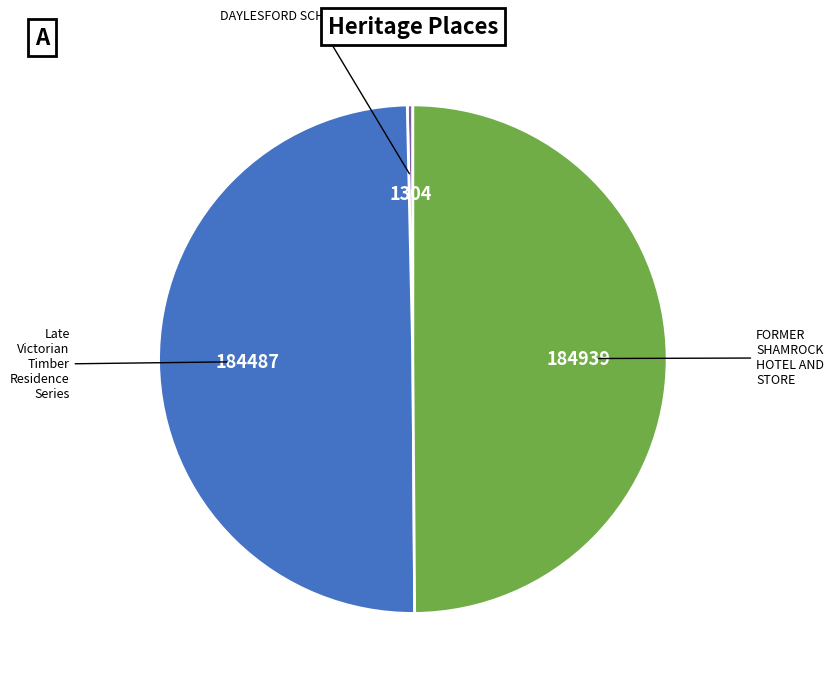

How many segments does this pie chart have?

3